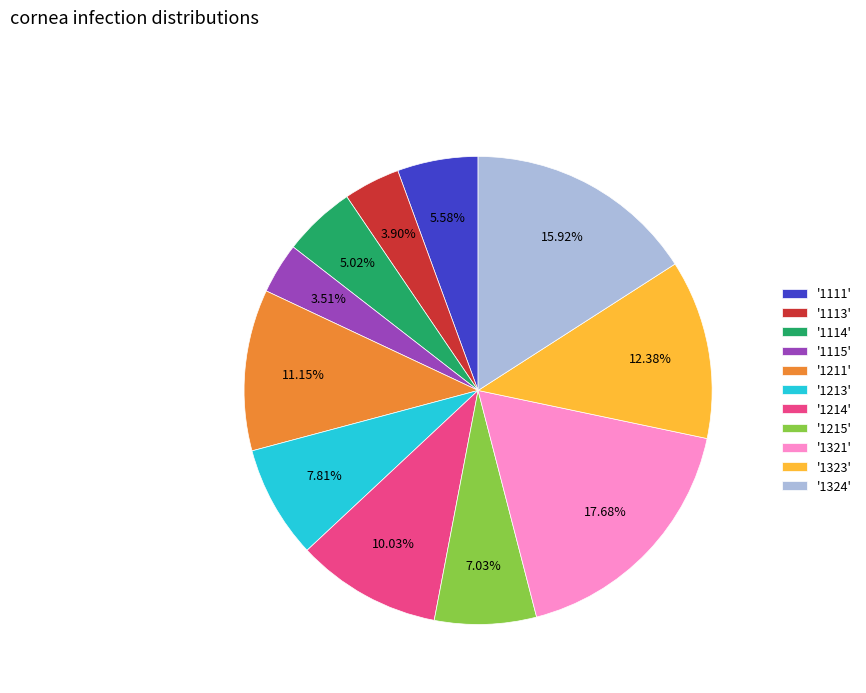

How many slices are in this pie chart?

11